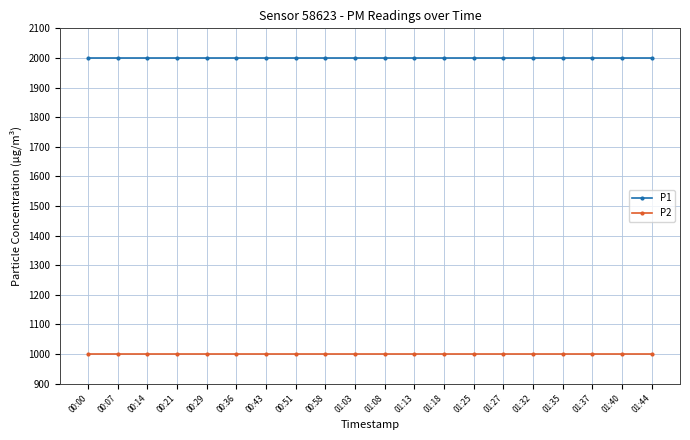

What is the minimum value for P2?

999.9